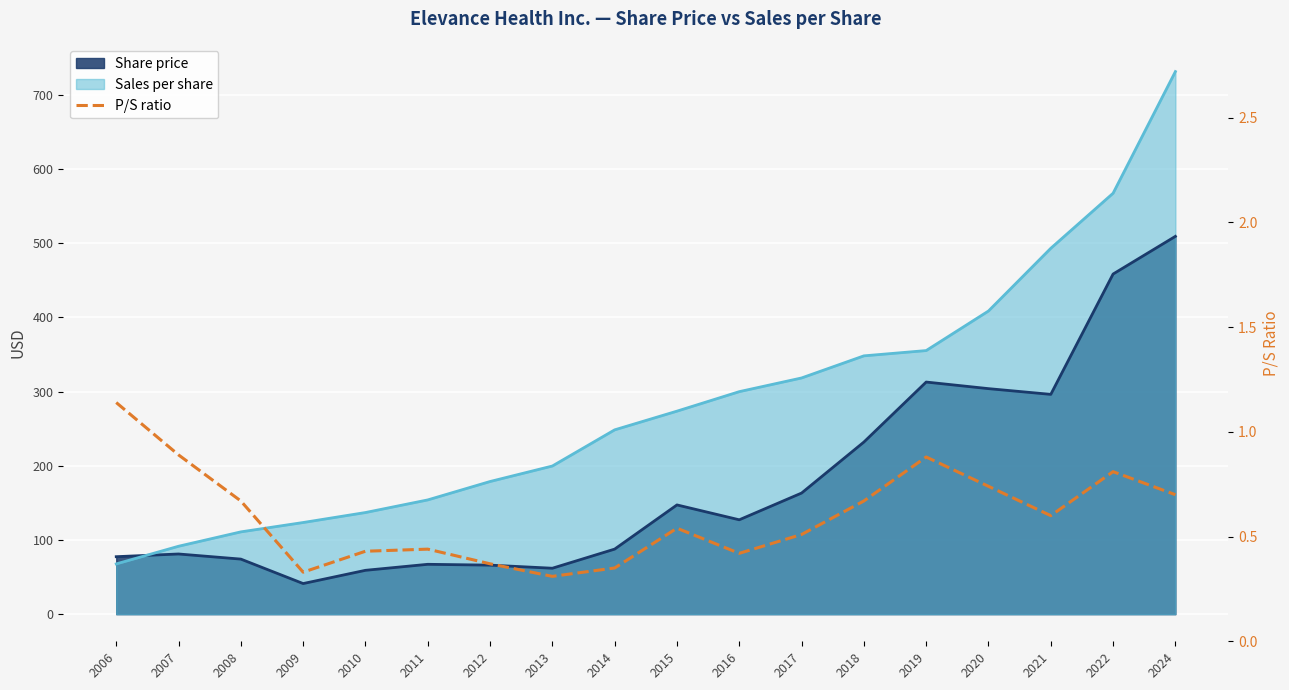

True or false: the data has more than 2 interior local peaks.

True